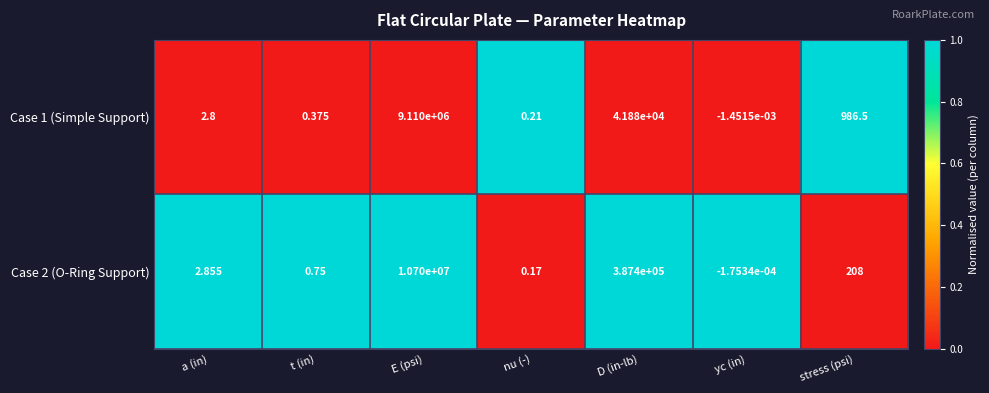

List the series in order of their overall mean, lowest first.

Case 1 (Simple Support), Case 2 (O-Ring Support)